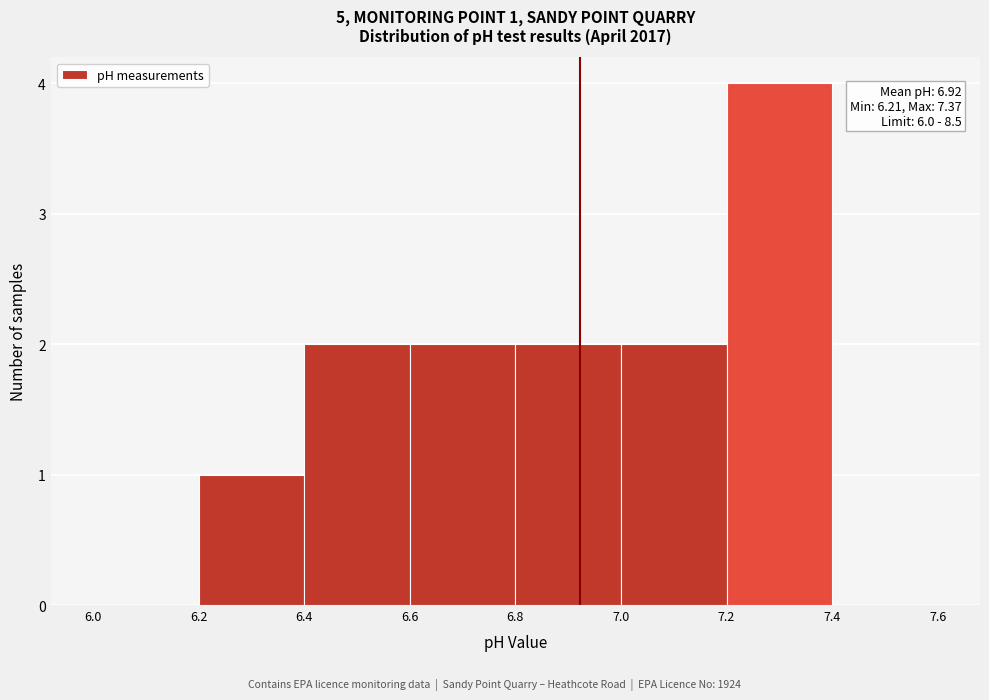

Which range on the x-axis has the tallest bar?

7.2 to 7.4